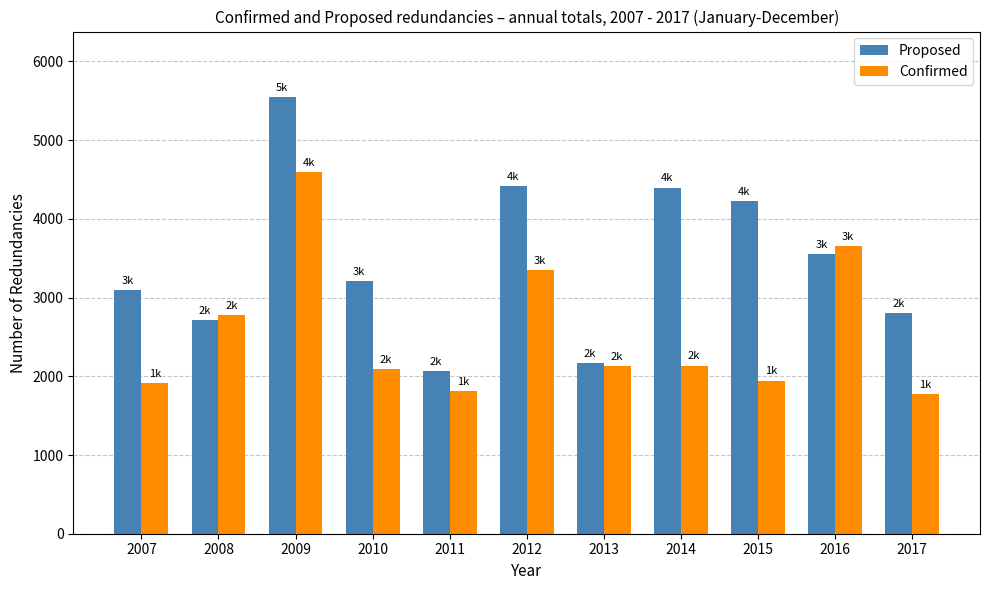

What is the value of the Proposed bar at the 11th from the left?

2807